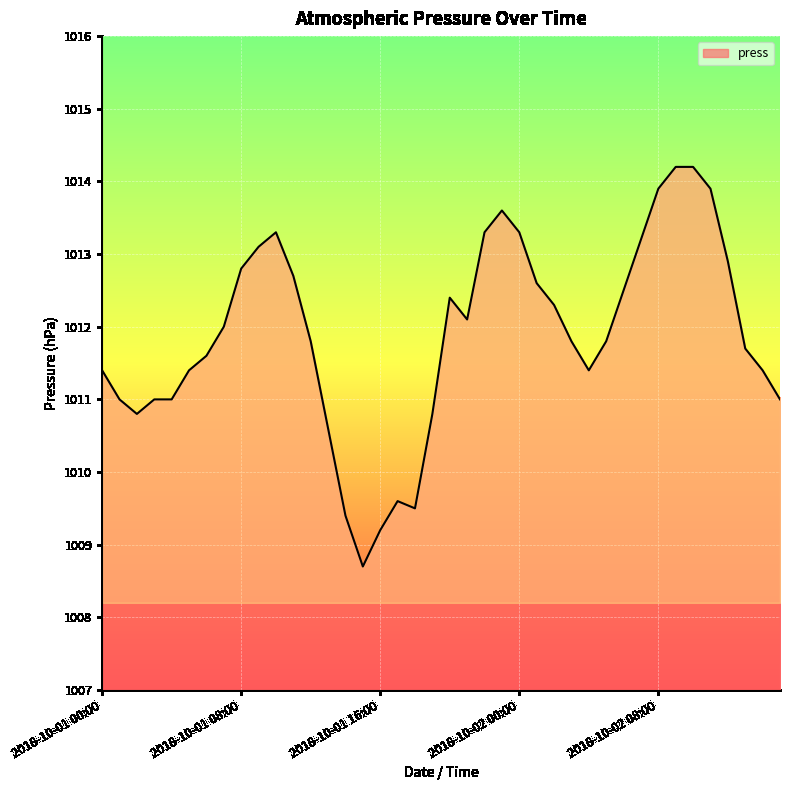

What is the greatest value displayed?

1014.2